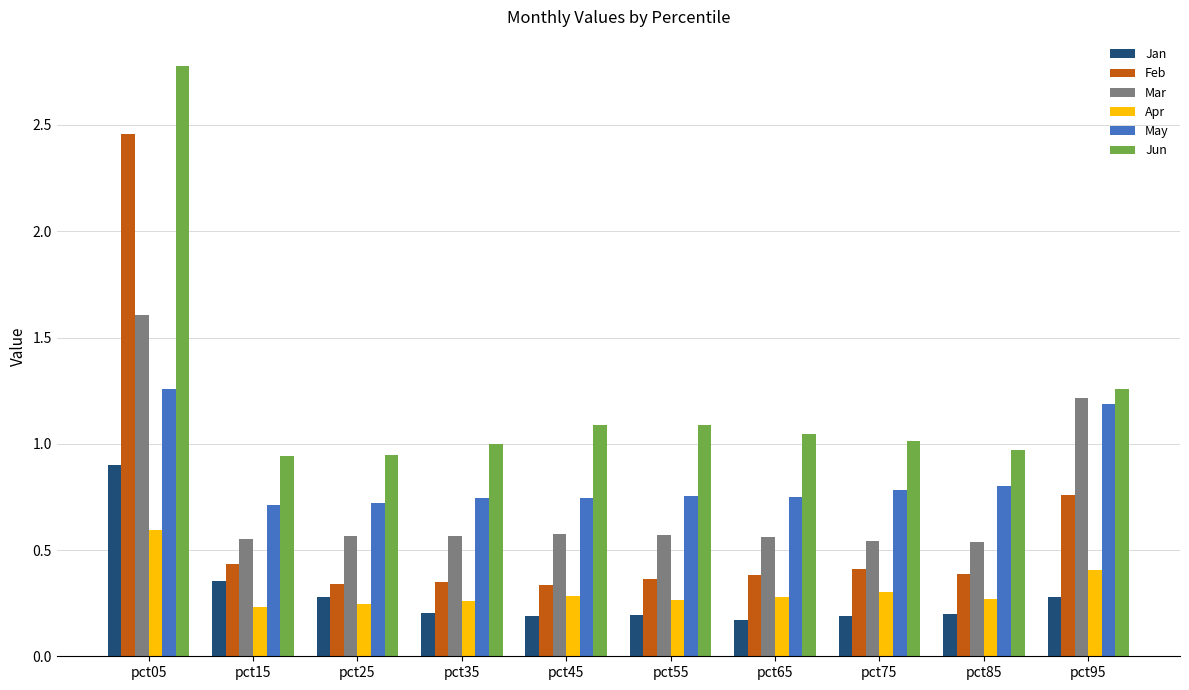

What are all the series names shown in the legend?

Jan, Feb, Mar, Apr, May, Jun